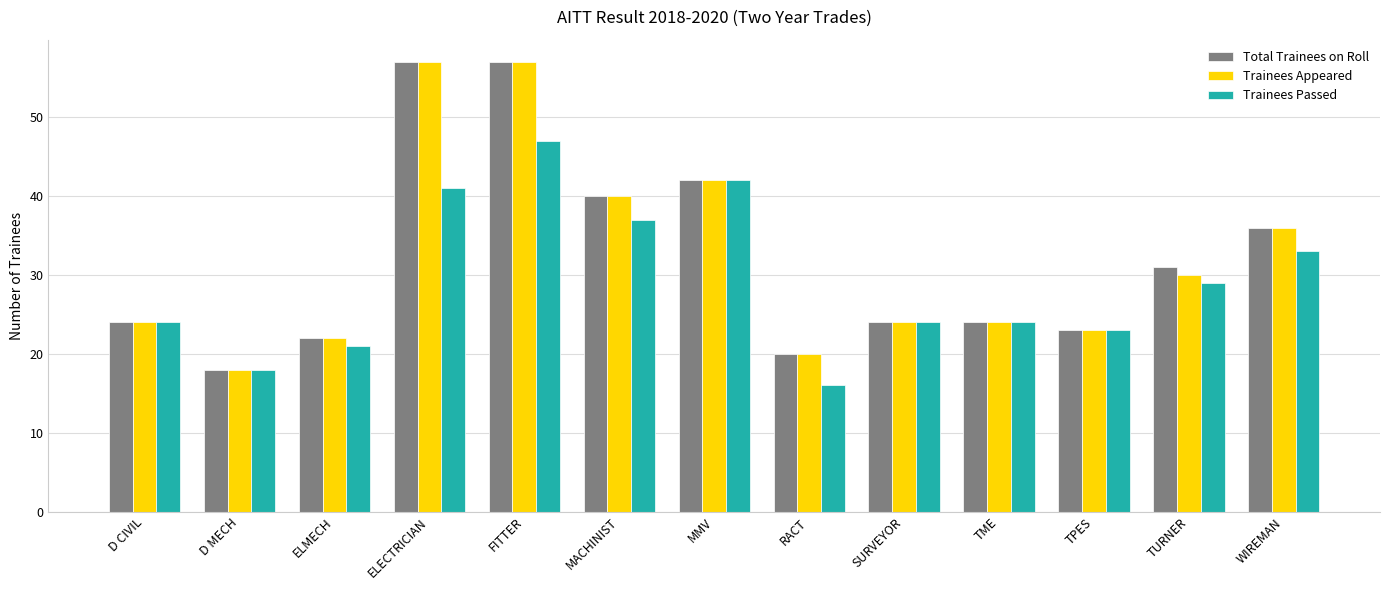

What is the difference between the highest and lowest values at WIREMAN?

3